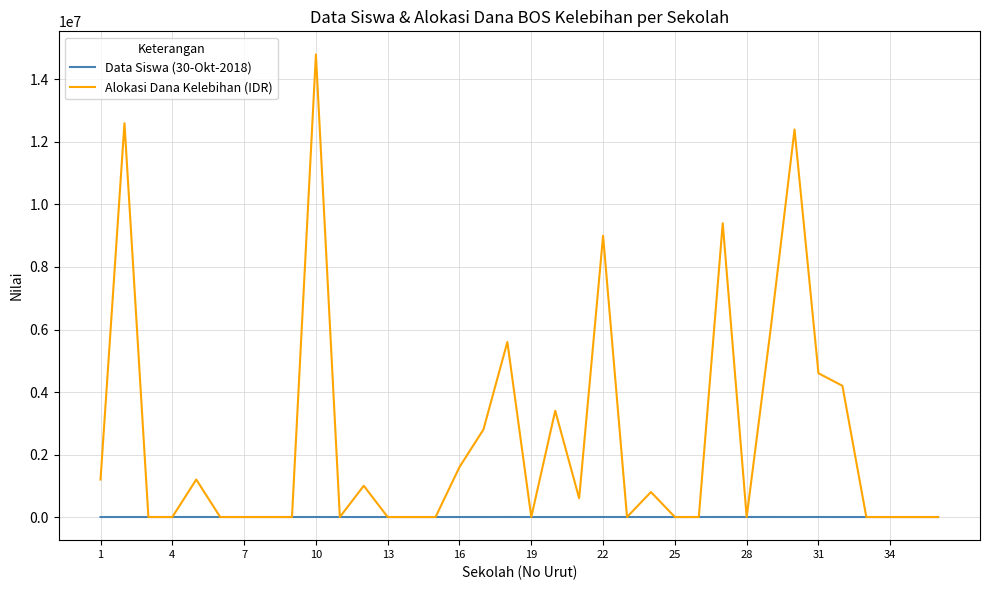

Which series has the largest total across all categories?

Alokasi Dana Kelebihan (IDR)